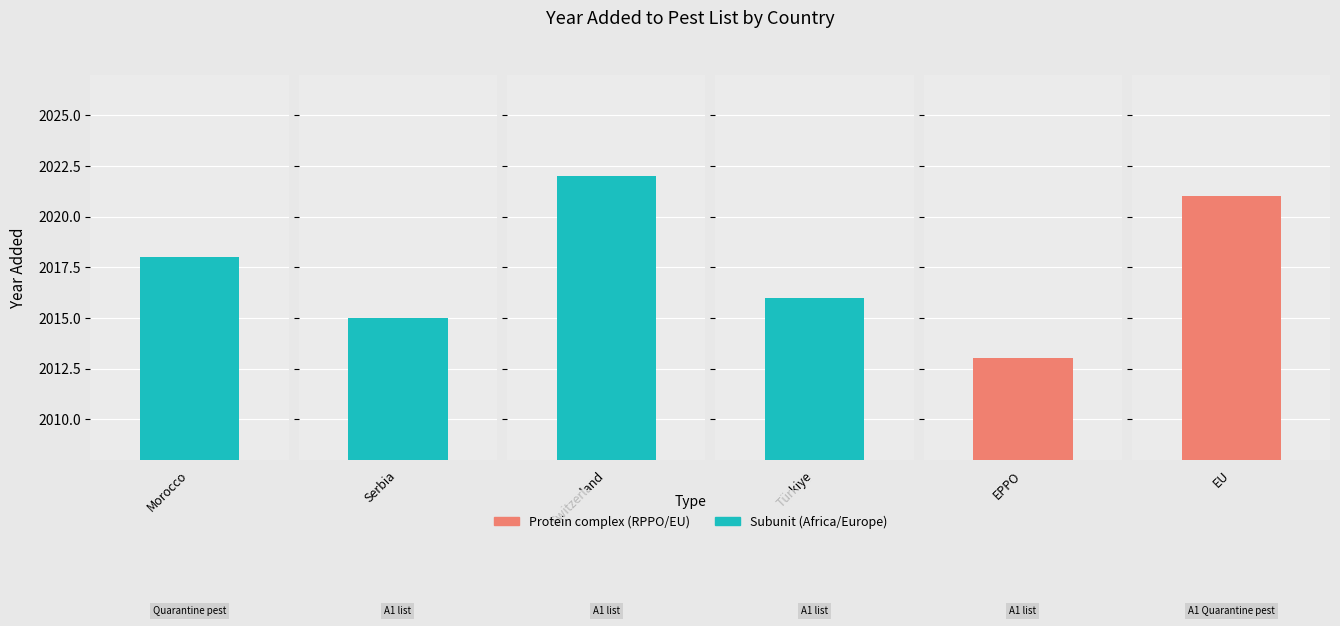

Reading right to left, extract all data points from this chart.

2021	2013	2016	2022	2015	2018